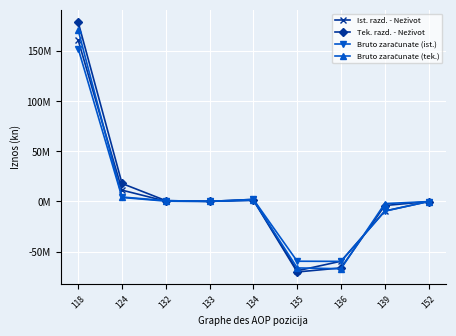

At which label does Ist. razd. - Neživot first exceed 95758?

118